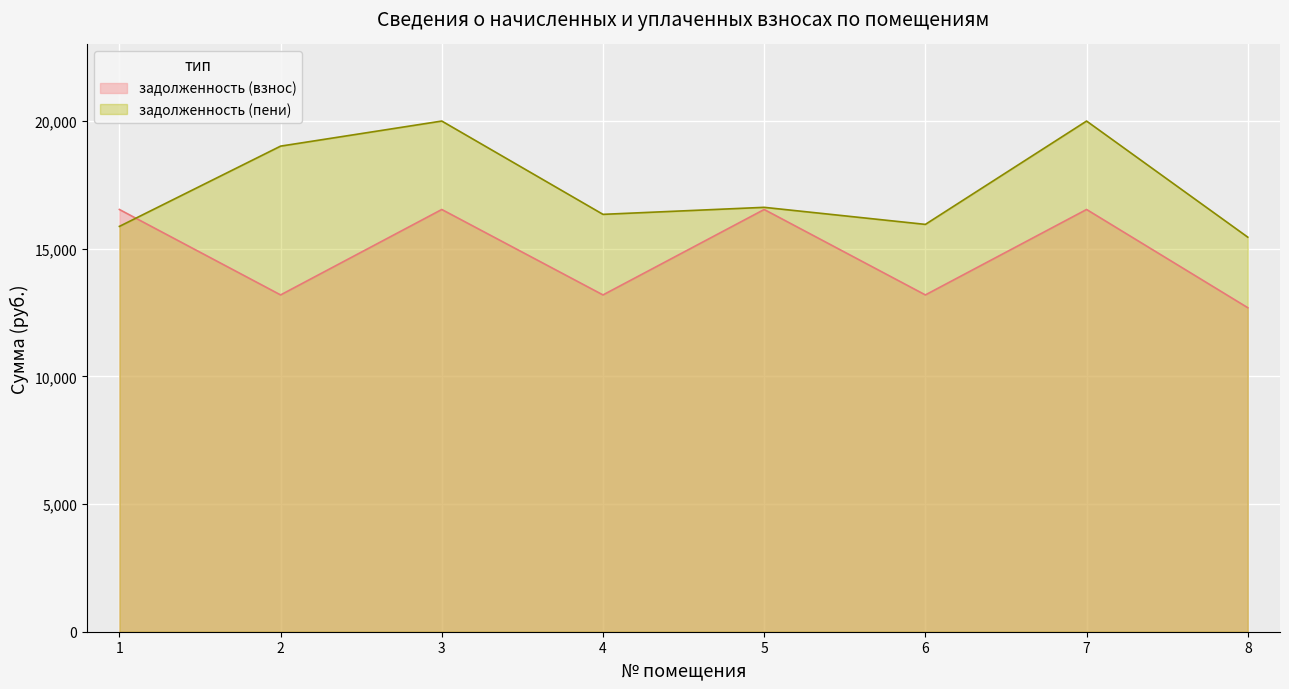

Where is the first local minimum for задолженность (пени)?

4